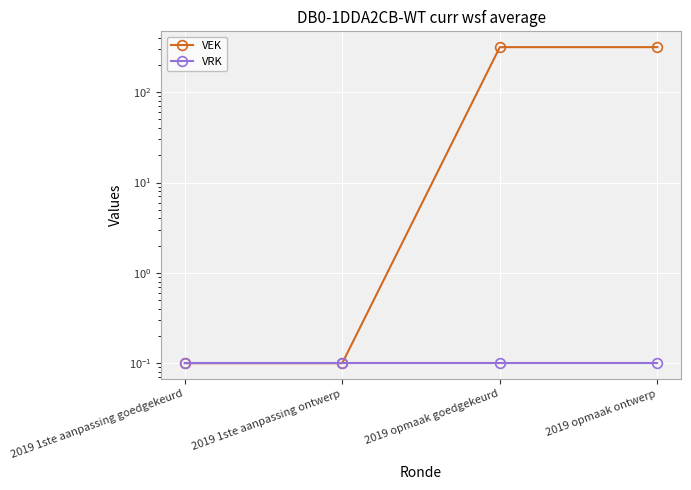

Is the value of VEK at 2019 opmaak ontwerp greater than the value of VRK at 2019 opmaak ontwerp?

Yes